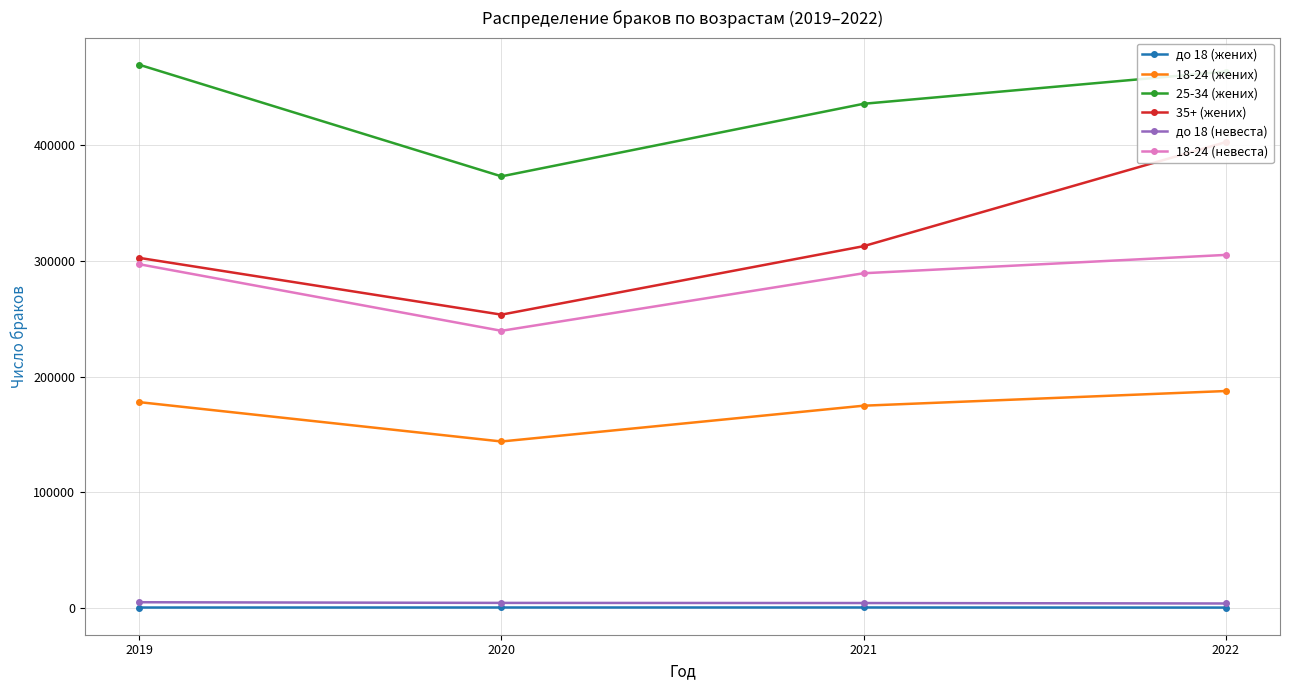

How many data points does each series have?

4